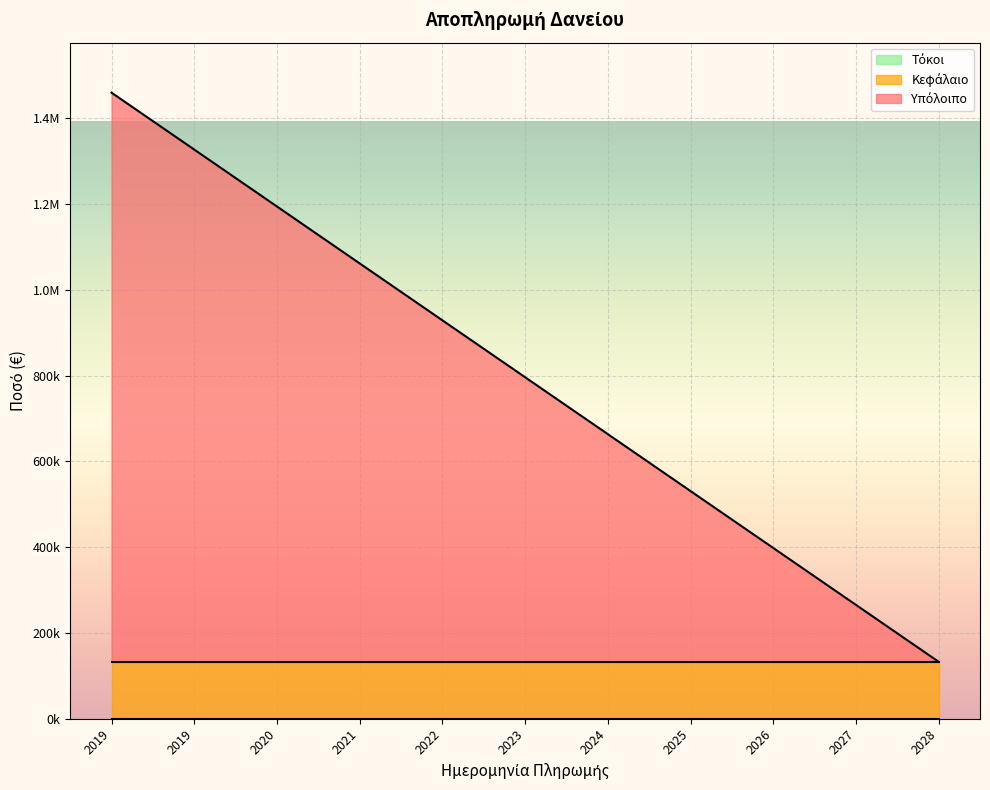

True or false: Τόκοι has a value of 0.0 at 2019-01-01.

True